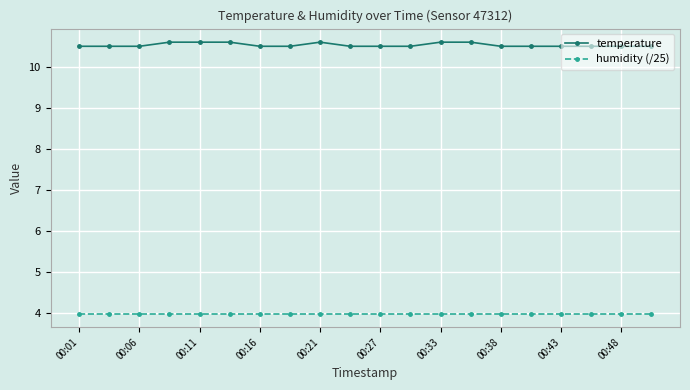

How many lines are shown in the chart?

2